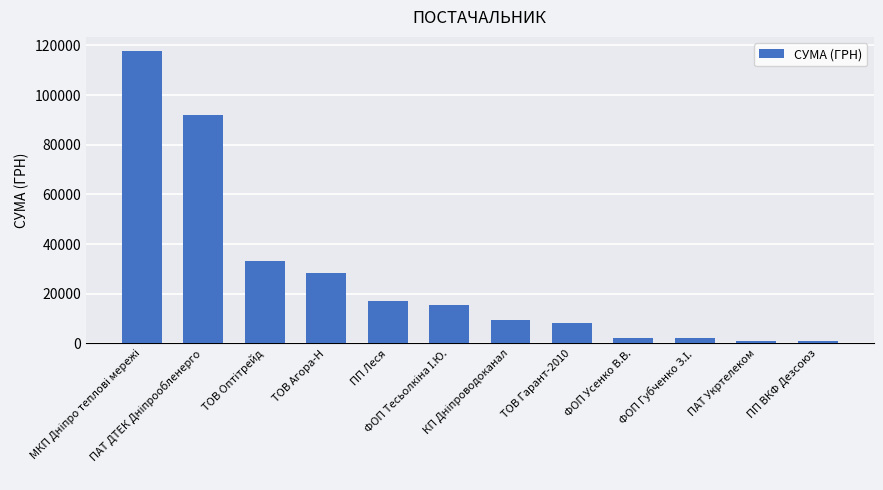

Is it true that the value at ПАТ Укртелеком is 1070.6?

True